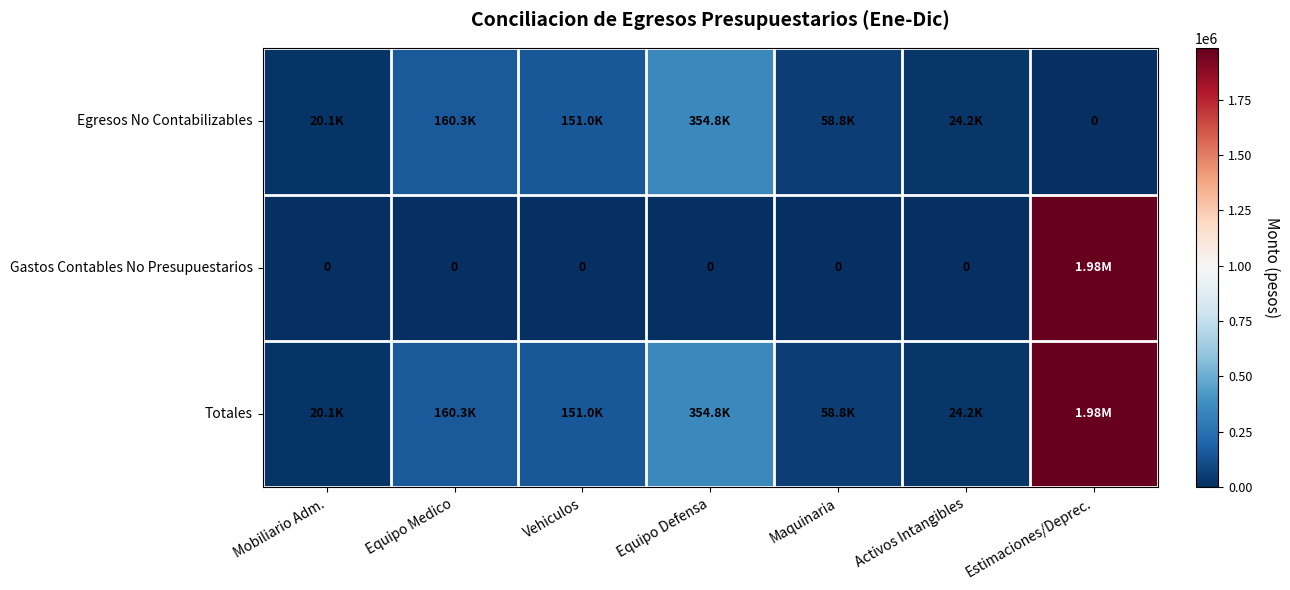

Read the Gastos Contables No Presupuestarios value at Estimaciones/Deprec..

1982932.2